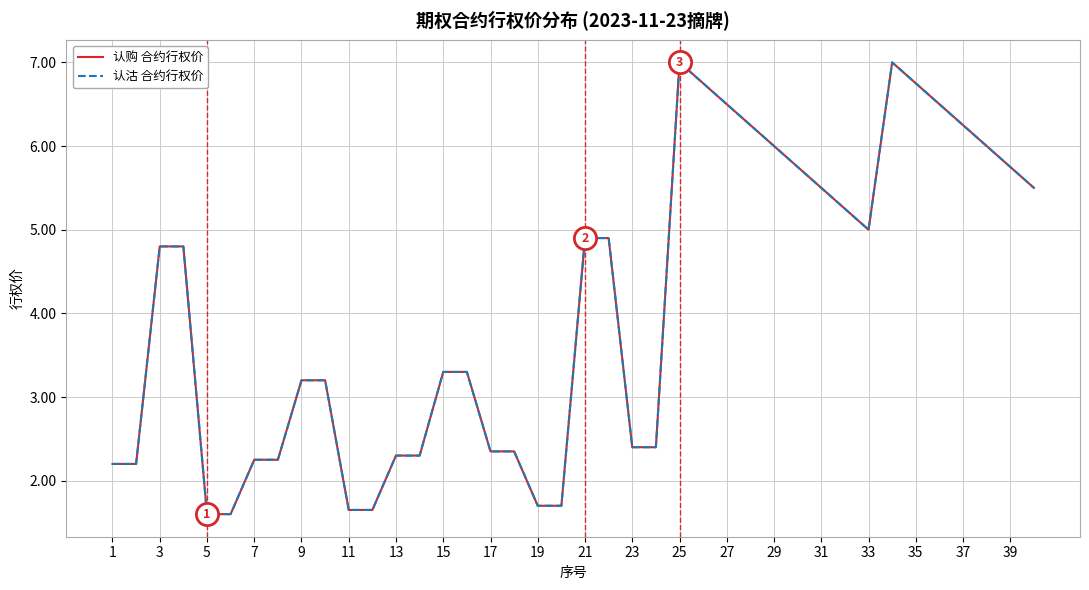

Does the chart display data point markers on the line(s)?

No